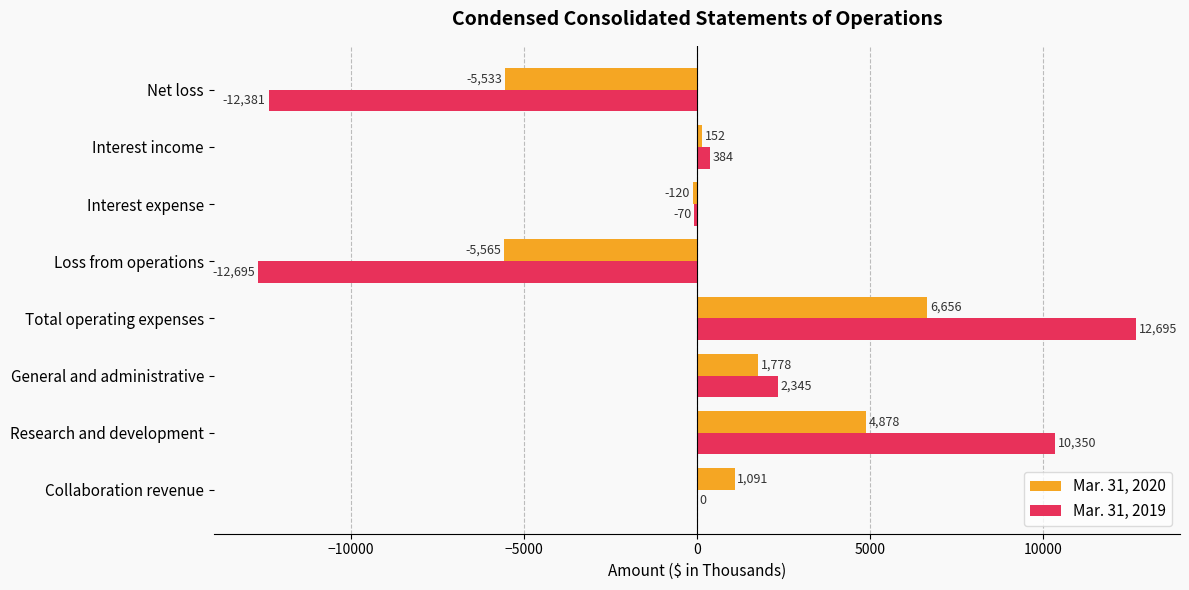

What are all the series names shown in the legend?

Mar. 31, 2020, Mar. 31, 2019